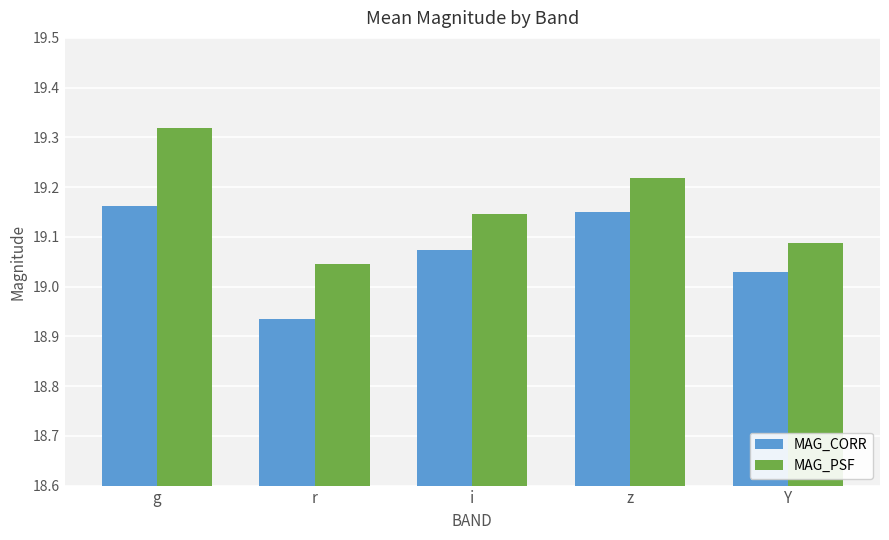

What is the label of the 1st bar from the left?

g